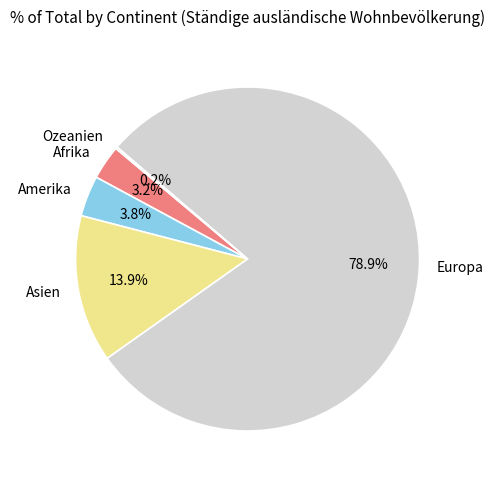

Which slice represents more than half of the pie?

Europa